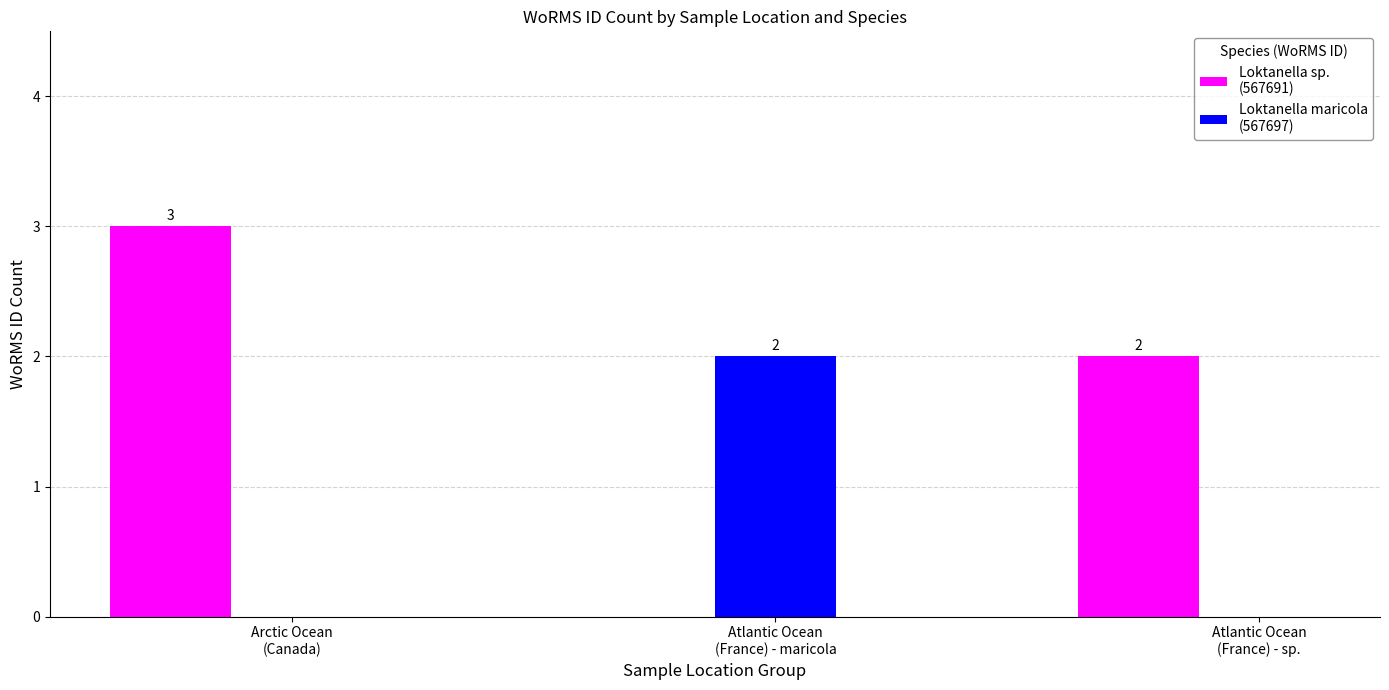

What is the greatest value displayed?

3